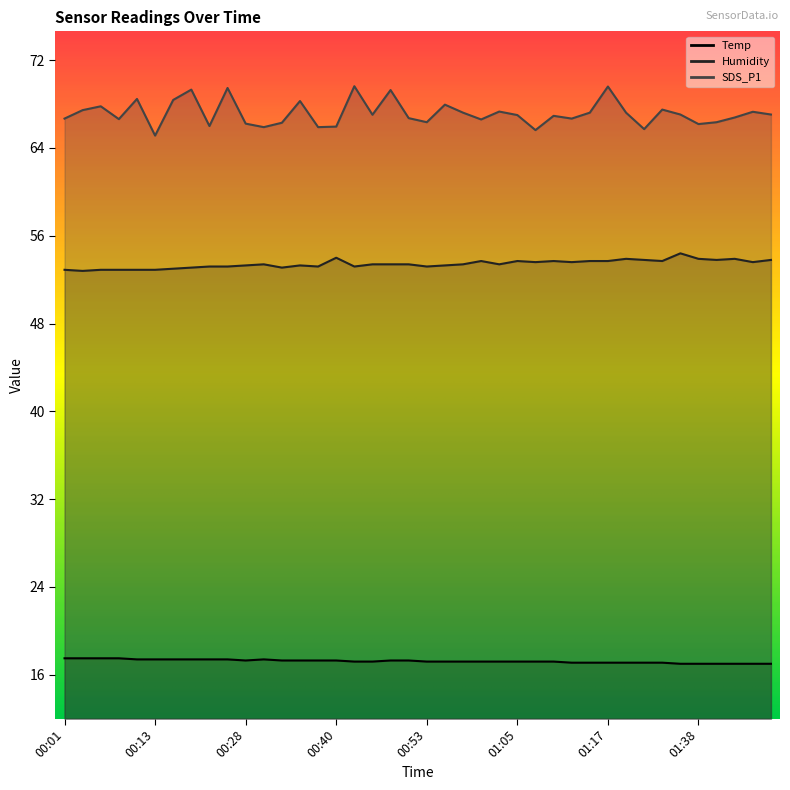

List the series in order of their peak value, highest first.

SDS_P1, Humidity, Temp